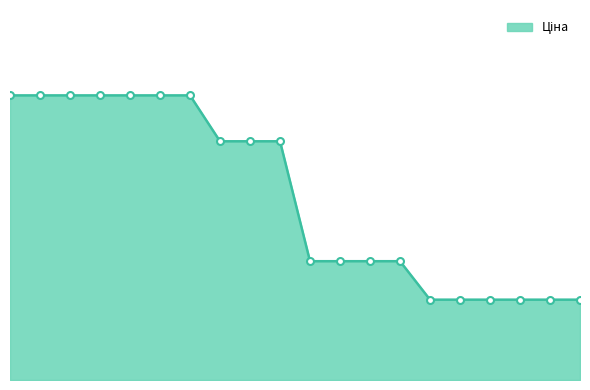

Does the chart have visible grid lines?

No